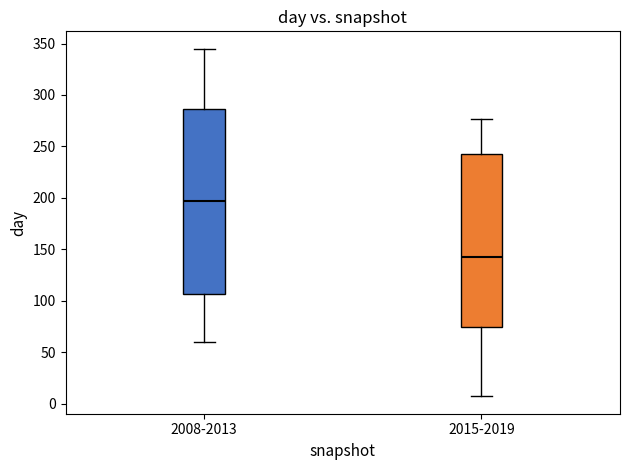

Reading left to right, read every box against the y-axis: the position of its median line, the range the box covers, and the ends of its whiskers. The values are not printed on the chart, so give them approximately, as read against the axis.

2008-2013: median 195, box 105 to 285, whiskers 60 to 345
2015-2019: median 140, box 75 to 245, whiskers 5 to 275